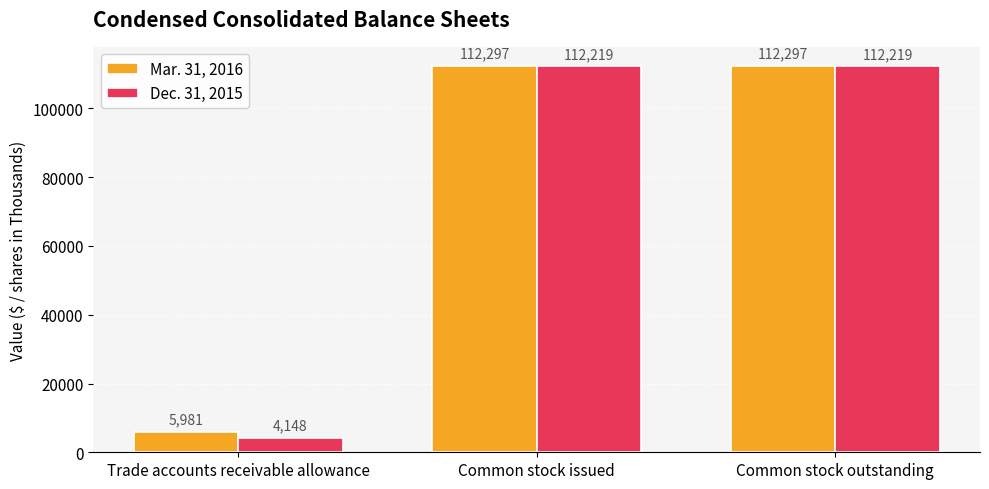

Which series has the largest range (max minus min)?

Dec. 31, 2015